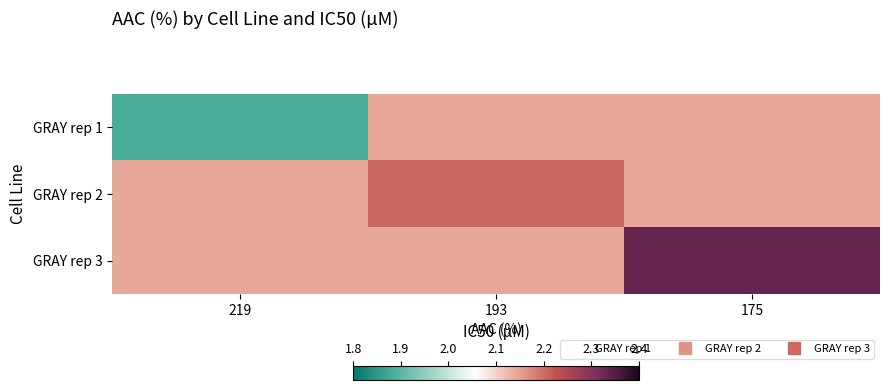

Between 219 and 193, which is larger?

193